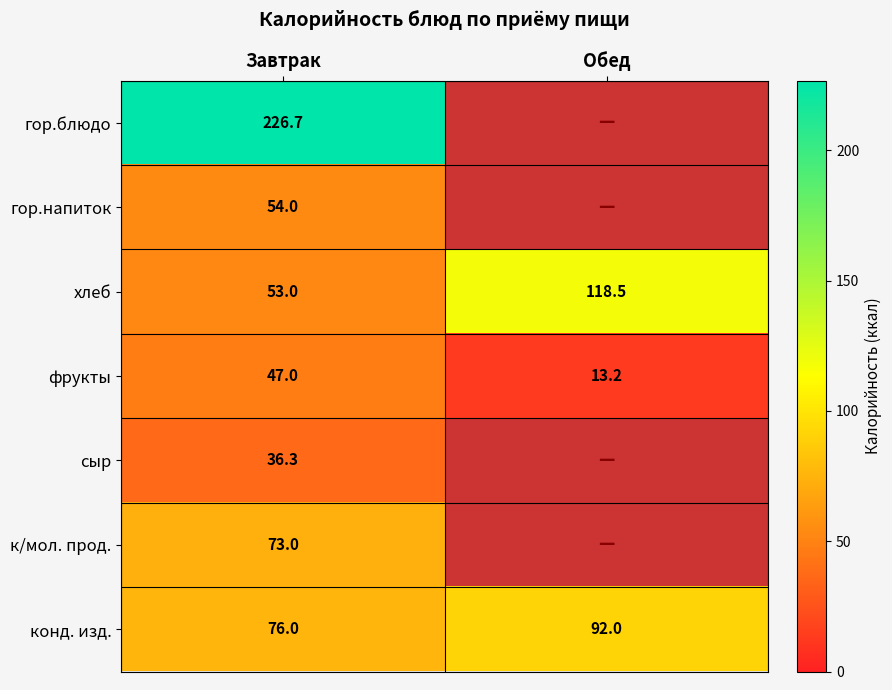

Rank the series by their maximum value, from lowest to highest.

сыр, фрукты, гор.напиток, к/мол. прод., конд. изд., хлеб, гор.блюдо